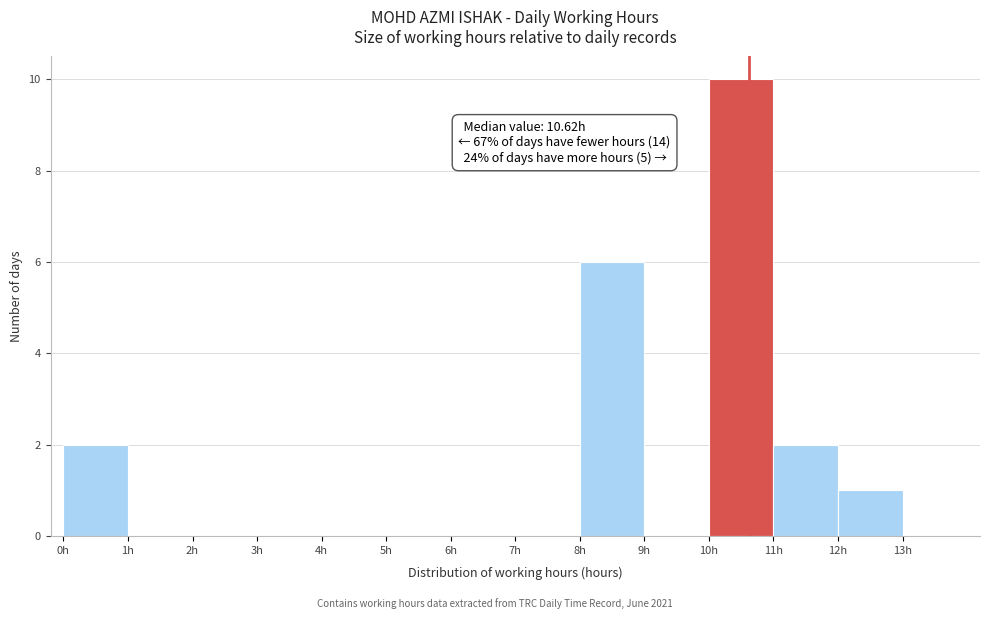

Over which range of the x-axis is the bar tallest?

10 to 11